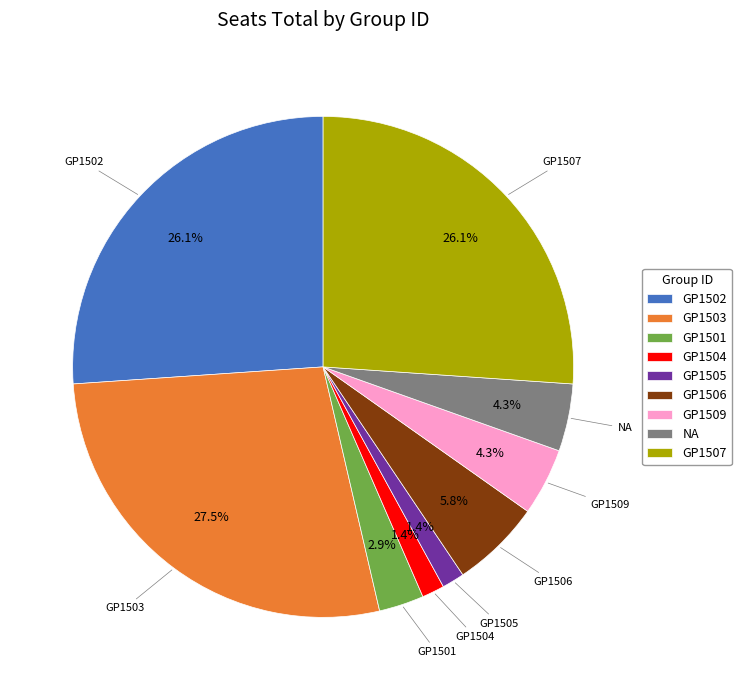

Is there a majority slice in this chart?

No